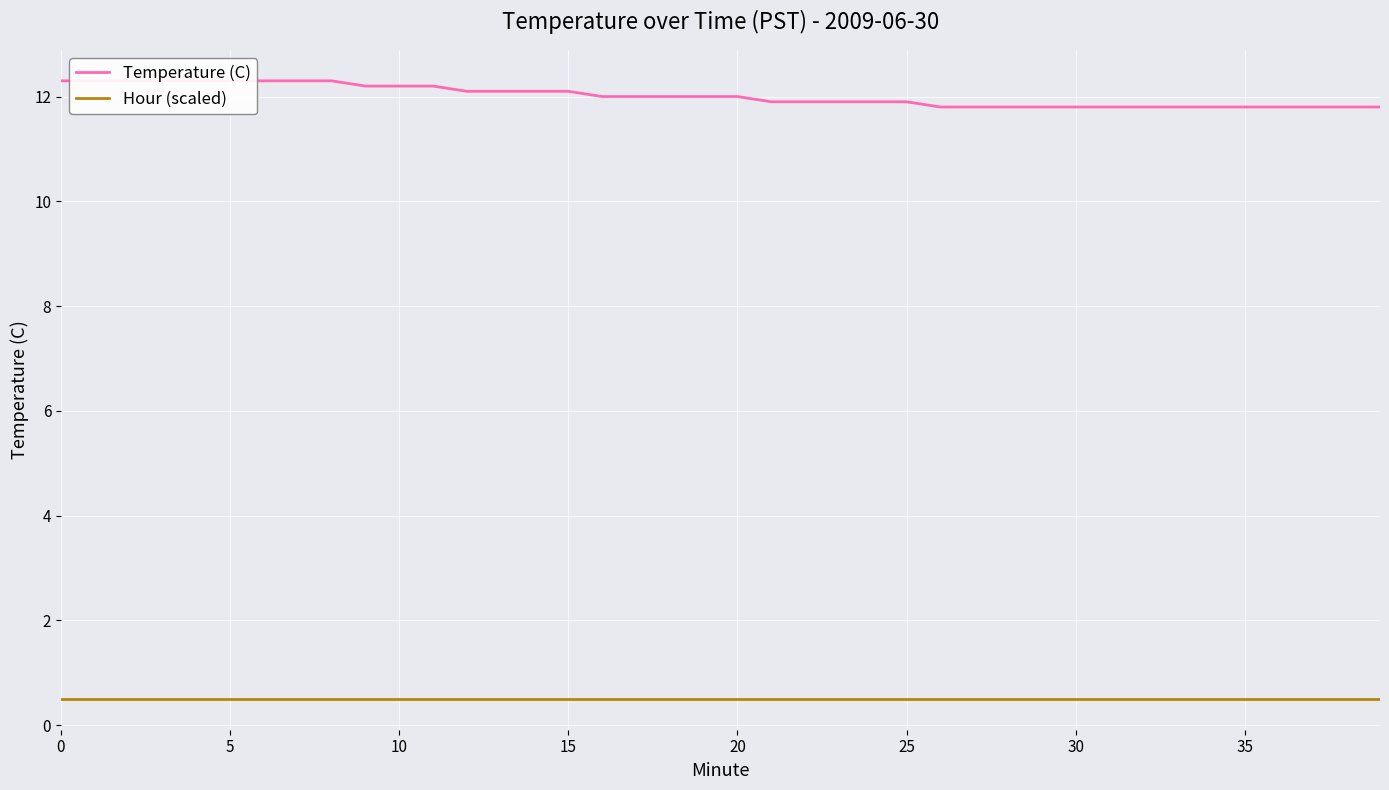

What is the sum of all Hour (scaled) values?

20.0